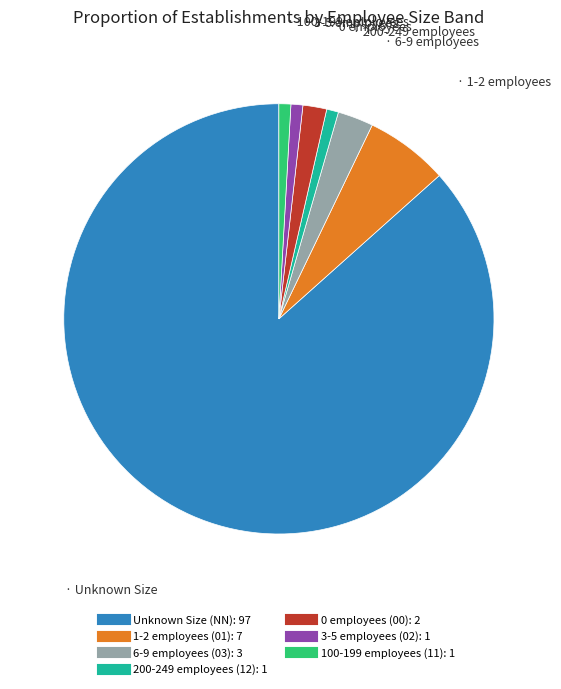

Is there any slice that represents more than half of the pie?

Yes